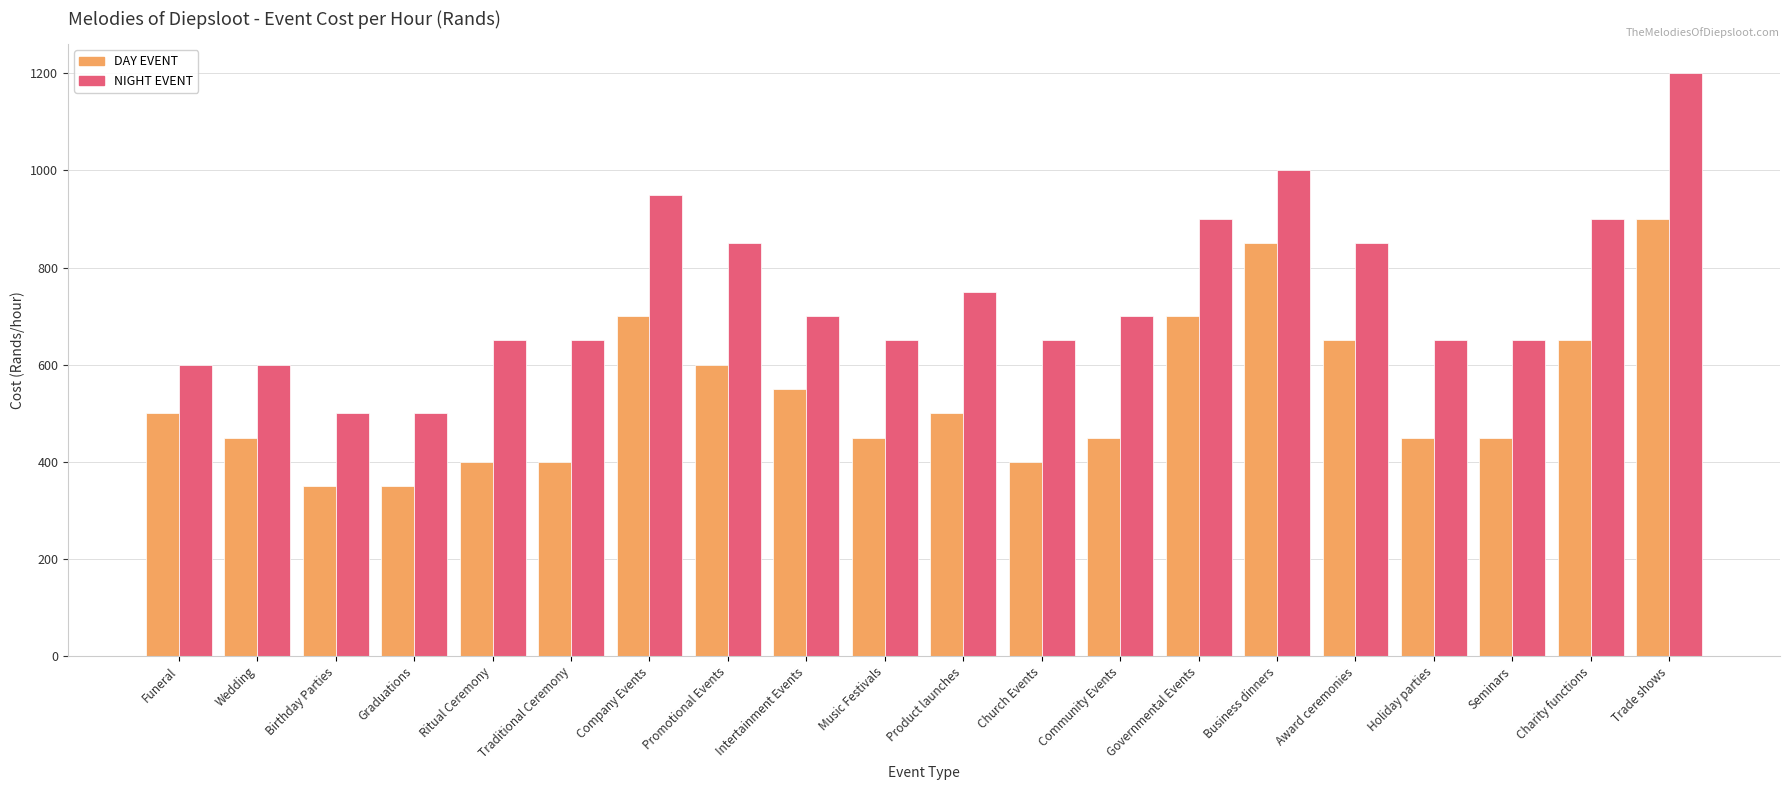

True or false: NIGHT EVENT has a value of 151 at Community Events.

False